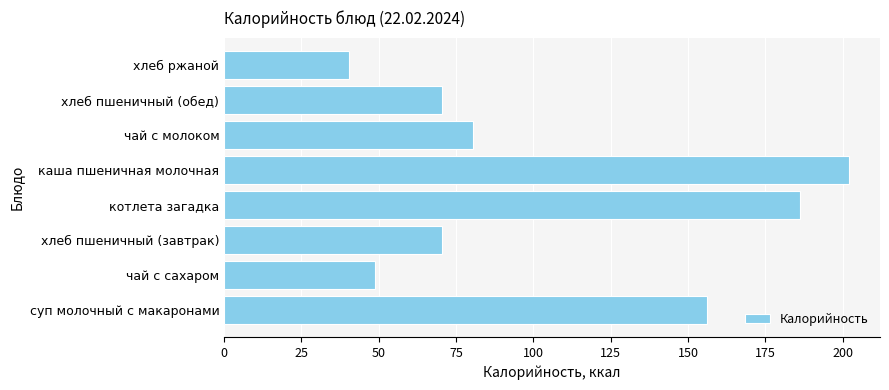

What value does the data have at котлета загадка?

186.2